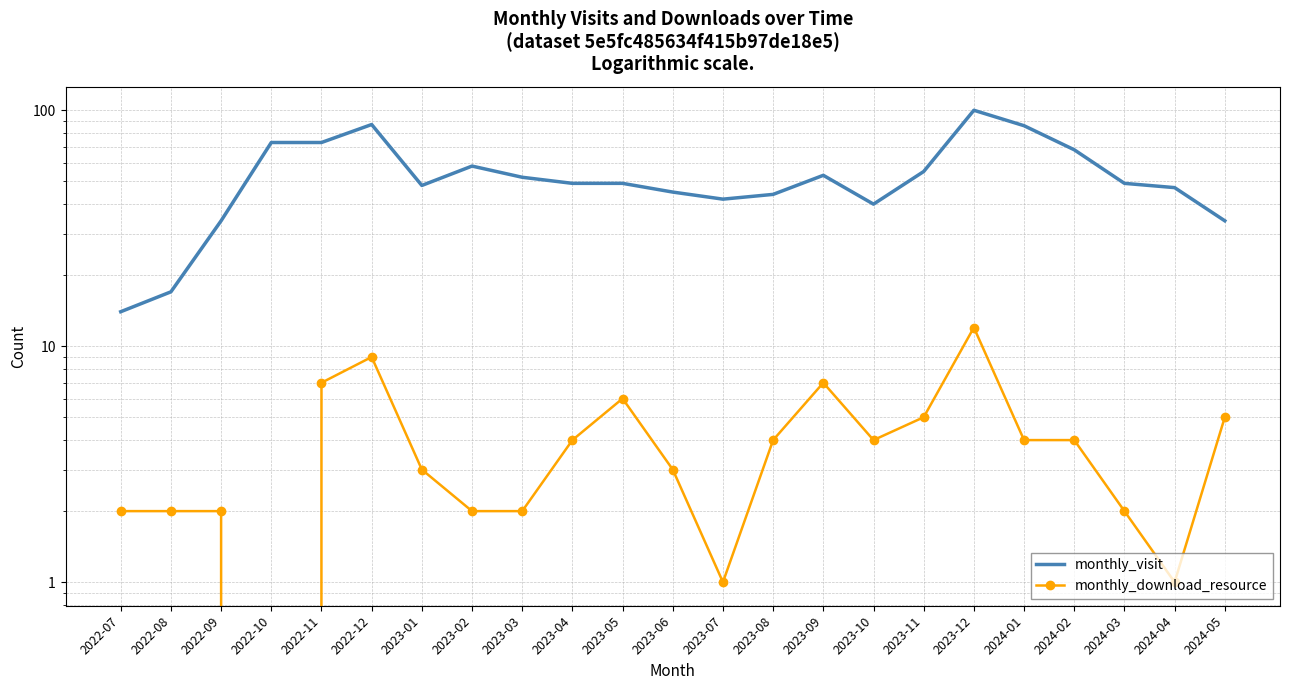

What is the difference between the highest and lowest values at 2023-01?

45